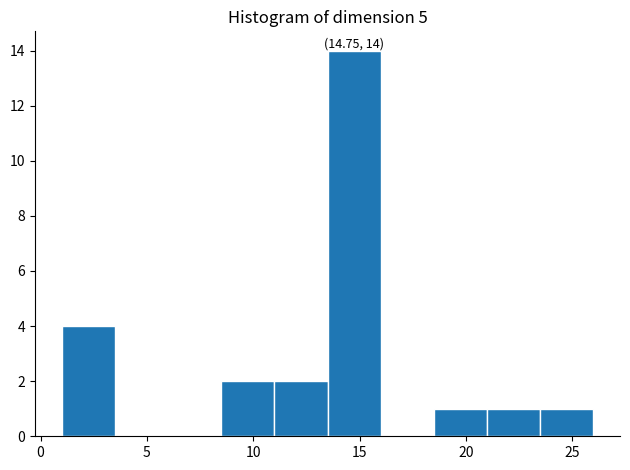

Which range on the x-axis has the tallest bar?

13.5 to 16.0